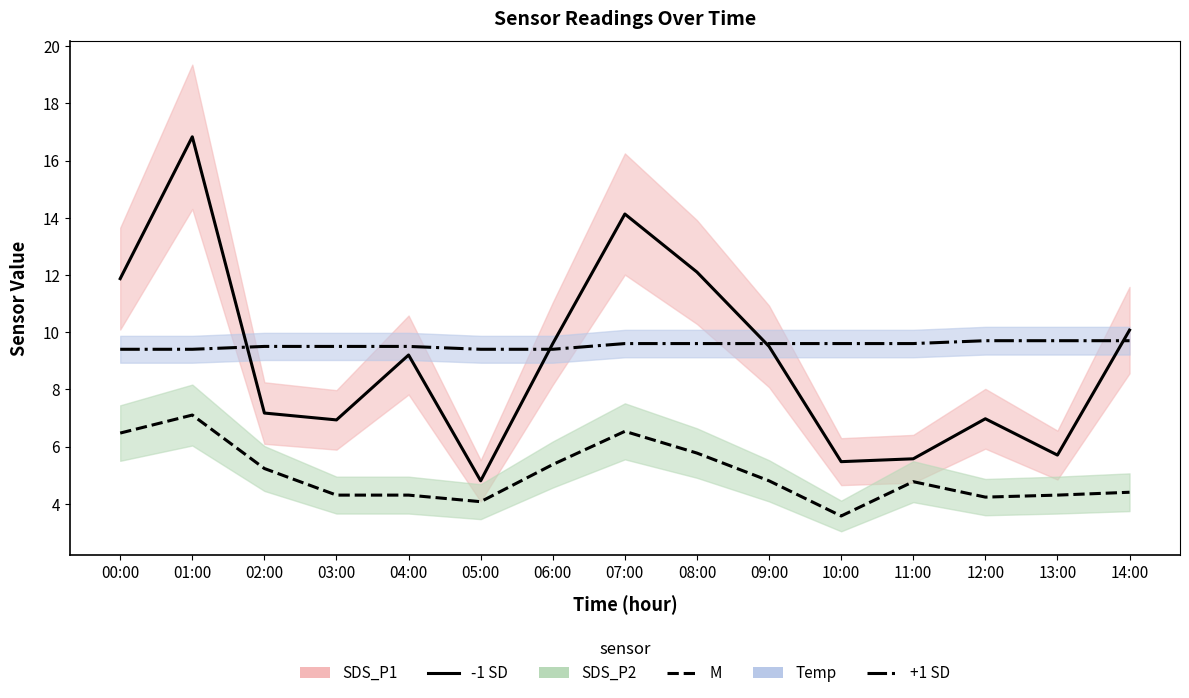

The Temp mean series shows 15.7 at 06:00. True or false?

False